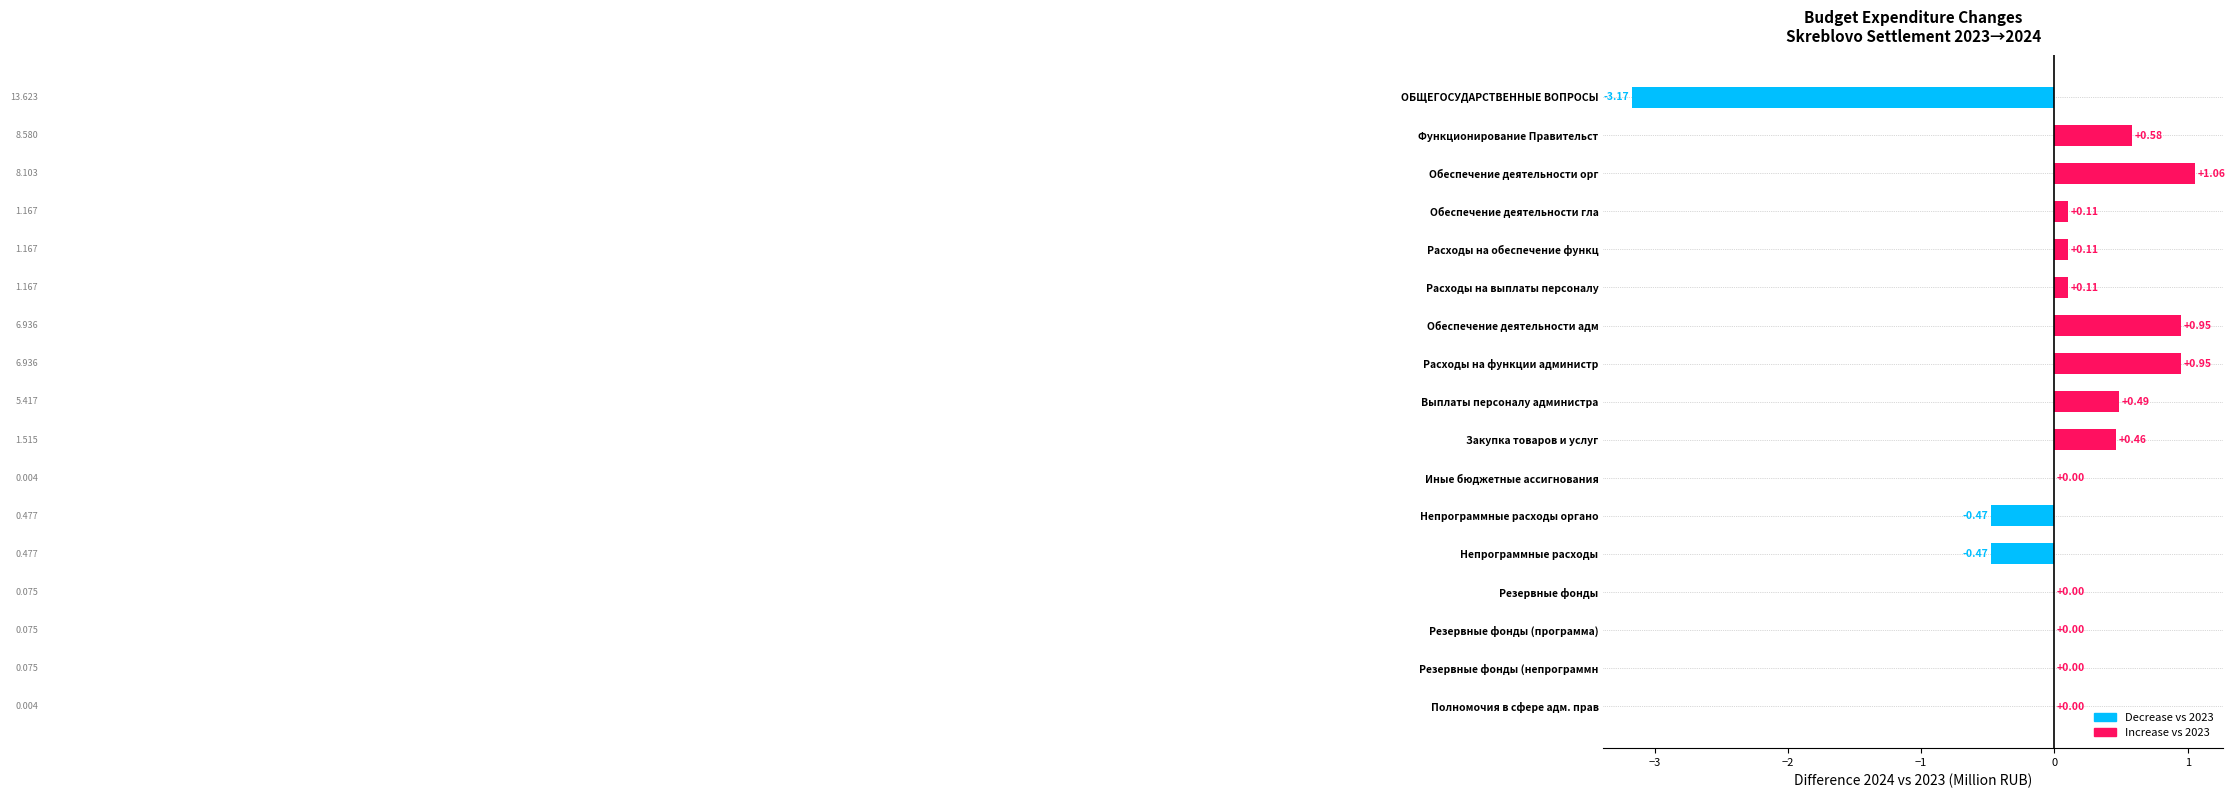

What is the sum of the values at Расходы на выплаты персоналу and ОБЩЕГОСУДАРСТВЕННЫЕ ВОПРОСЫ?

-3.1